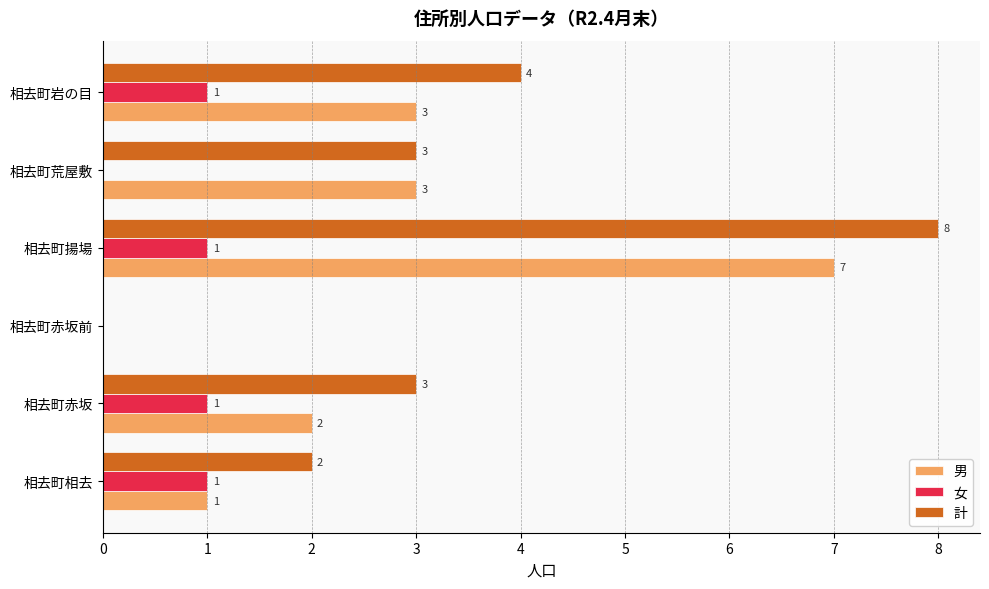

What is the sum of all 計 values?

20